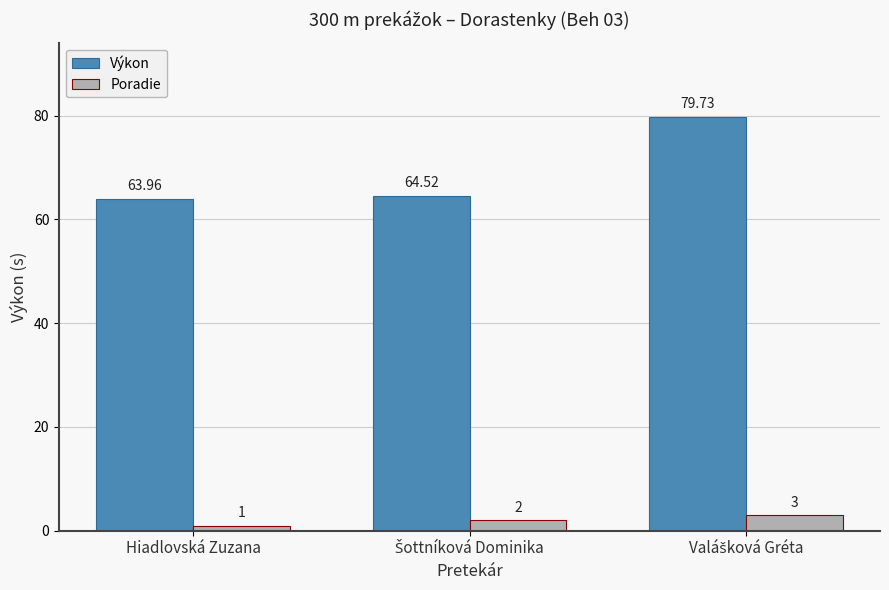

The value of Výkon at Hiadlovská Zuzana is 42.1. True or false?

False